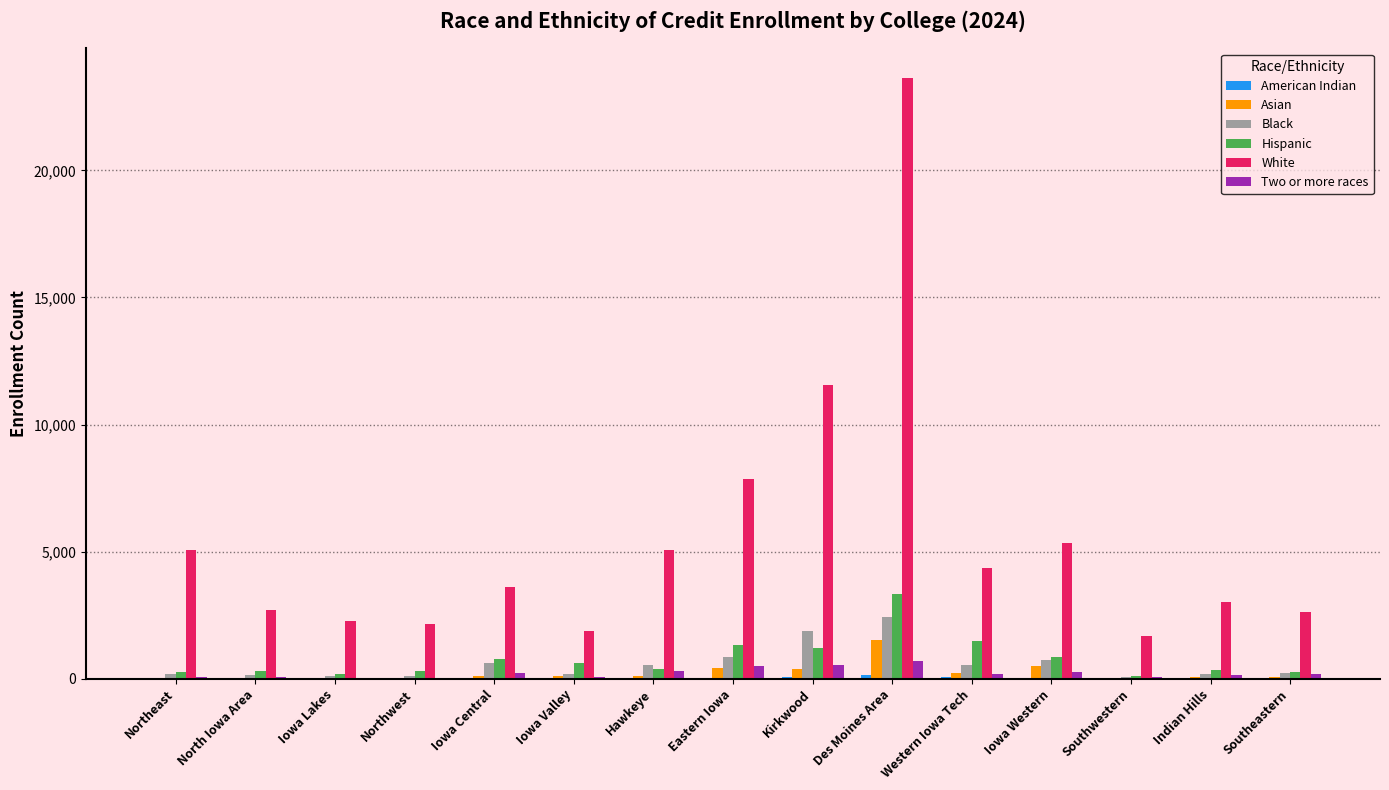

What is the greatest value displayed?

23623